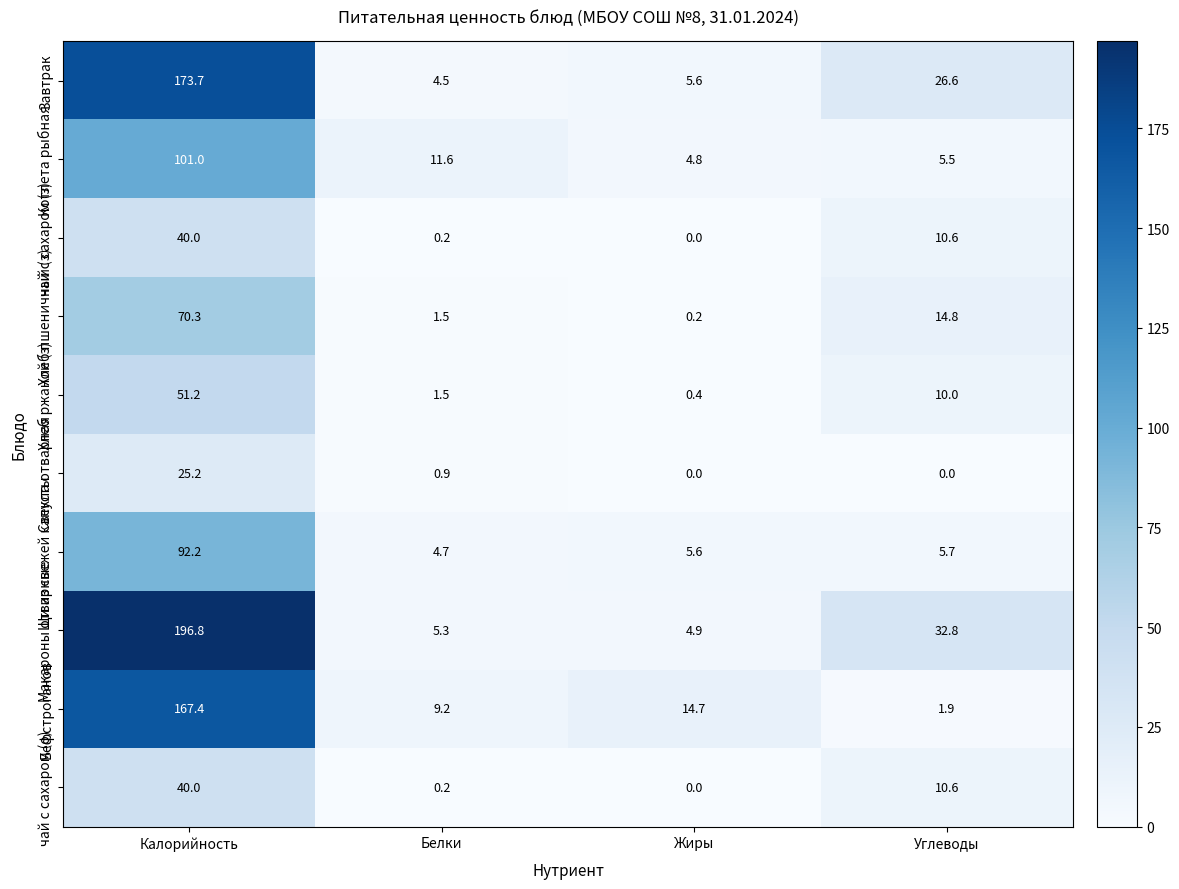

What is the average value of the Бефстроганов series?

48.3